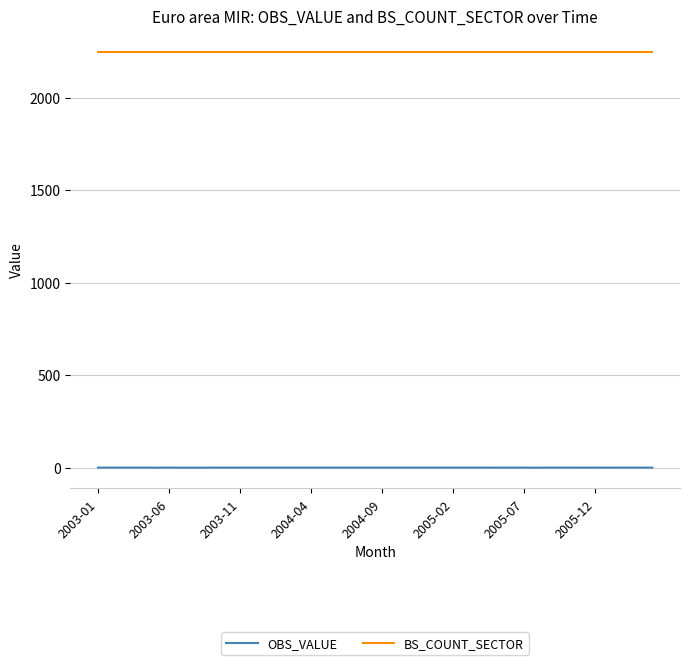

What is the highest value of the BS_COUNT_SECTOR series?

2250.0